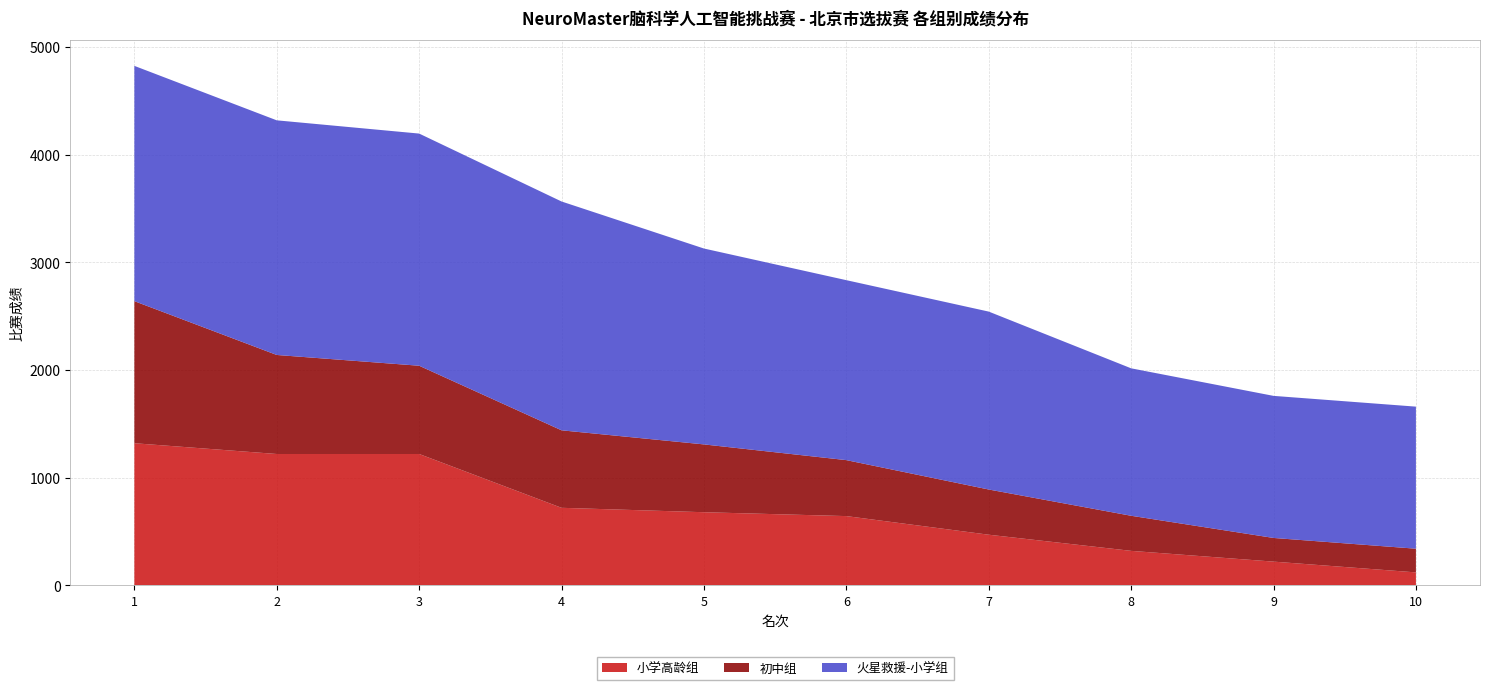

Reading left to right, transcribe all the data shown in this chart.

小学高龄组: 1320	1220	1220	720	679	643	470	320	220	120
初中组: 1320	920	820	720	630	520	420	326	220	220
火星救援-小学组: 2186	2180	2157	2126	1820	1672	1653	1370	1320	1320